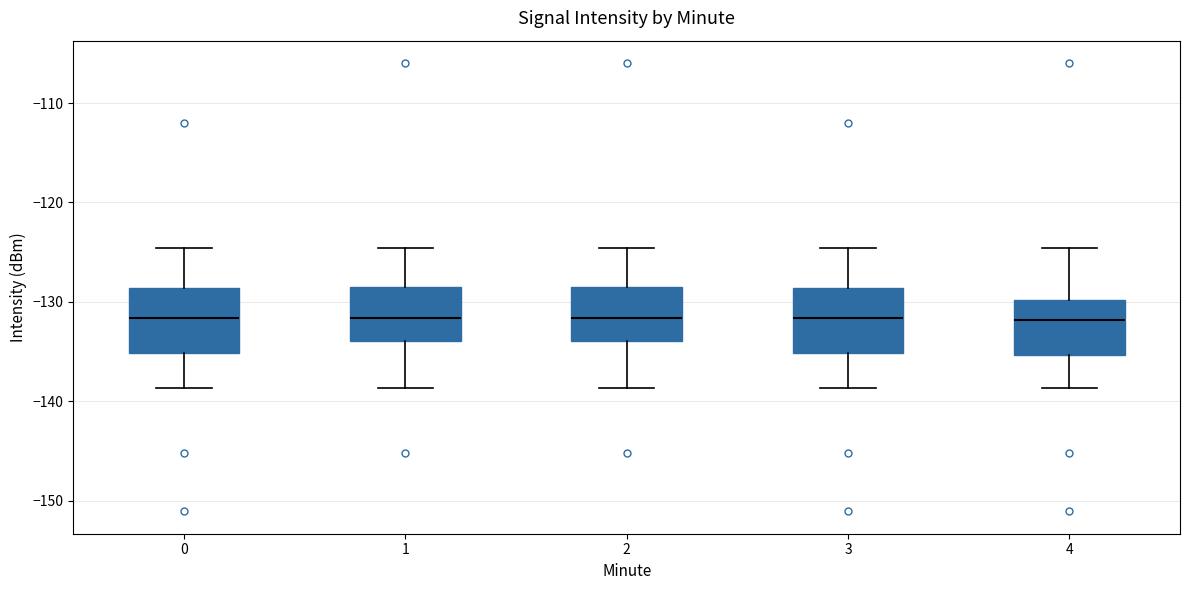

Reading left to right, read every box against the y-axis: the position of its median line, the range the box covers, and the ends of its whiskers. The values are not printed on the chart, so give them approximately, as read against the axis.

0: median -132, box -135 to -129, whiskers -139 to -125
1: median -132, box -134 to -129, whiskers -139 to -125
2: median -132, box -134 to -129, whiskers -139 to -125
3: median -132, box -135 to -129, whiskers -139 to -125
4: median -132, box -135 to -130, whiskers -139 to -125